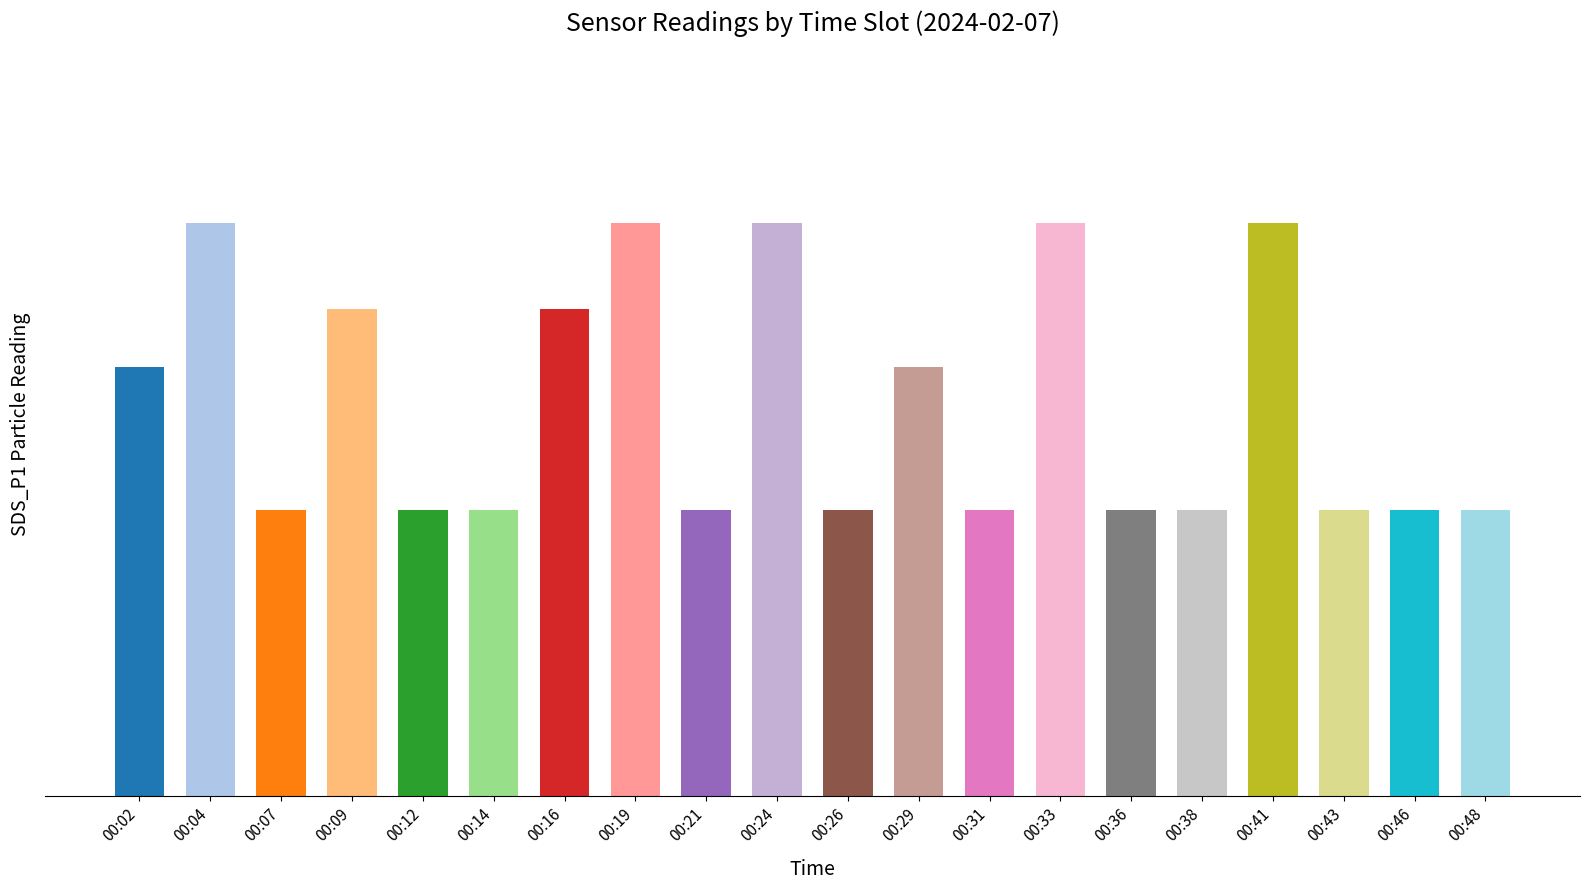

Reading left to right, list all the values displayed in this chart.

0.1	0.2	0.1	0.2	0.1	0.1	0.2	0.2	0.1	0.2	0.1	0.1	0.1	0.2	0.1	0.1	0.2	0.1	0.1	0.1